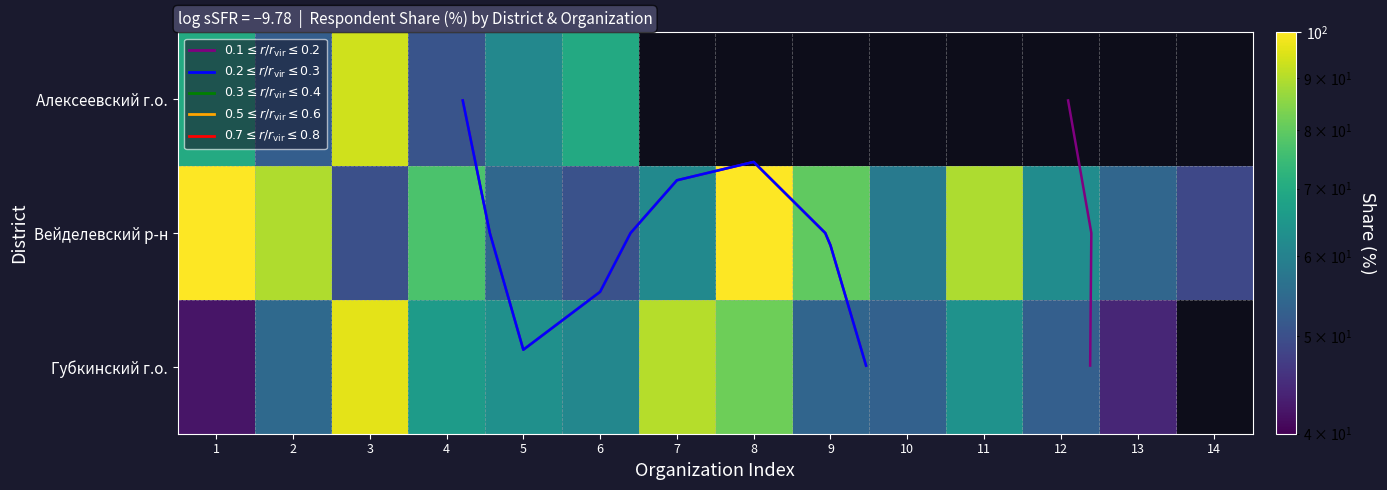

Between 10 and 7, which is larger?

7